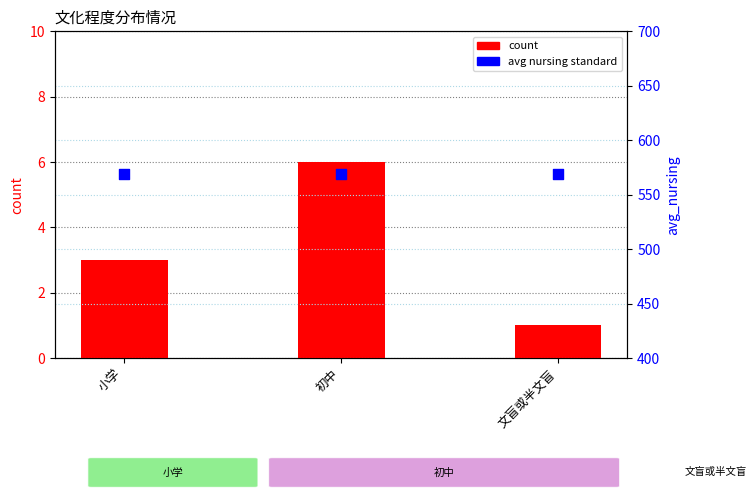

At how many categories does at least one series exceed 17?

3